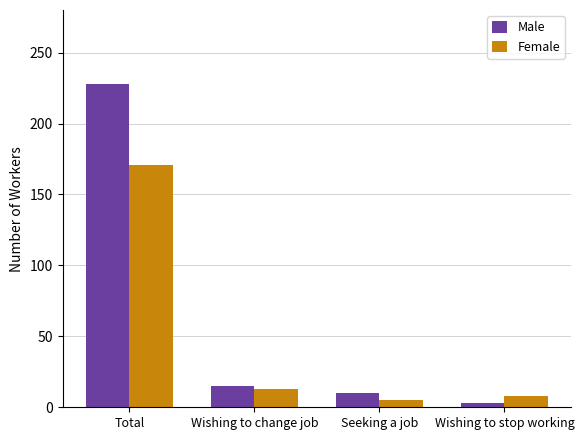

What is the spread (max minus min) of values at Seeking a job?

5